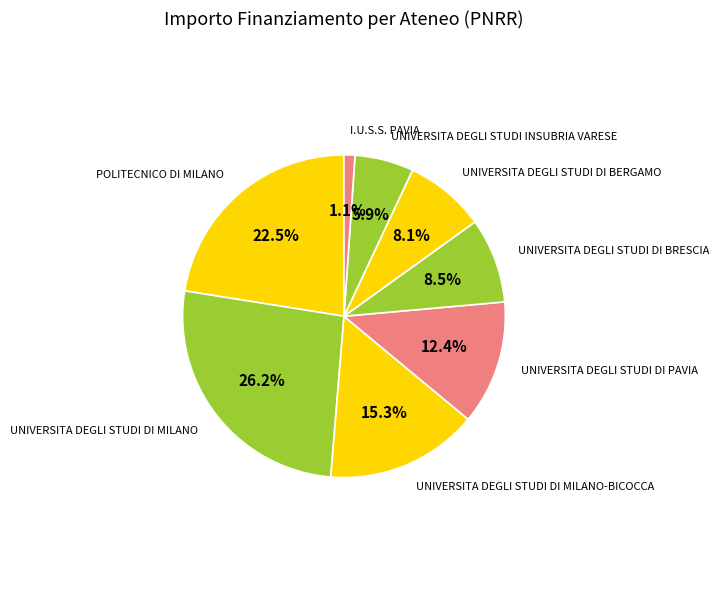

Which category has the biggest portion of the pie?

UNIVERSITA DEGLI STUDI DI MILANO